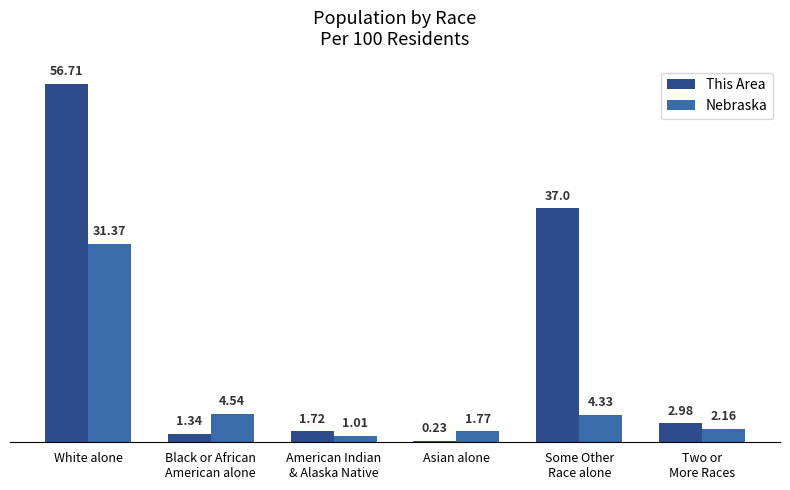

What is the sum of the Nebraska values at American Indian
& Alaska Native and Asian alone?

2.8